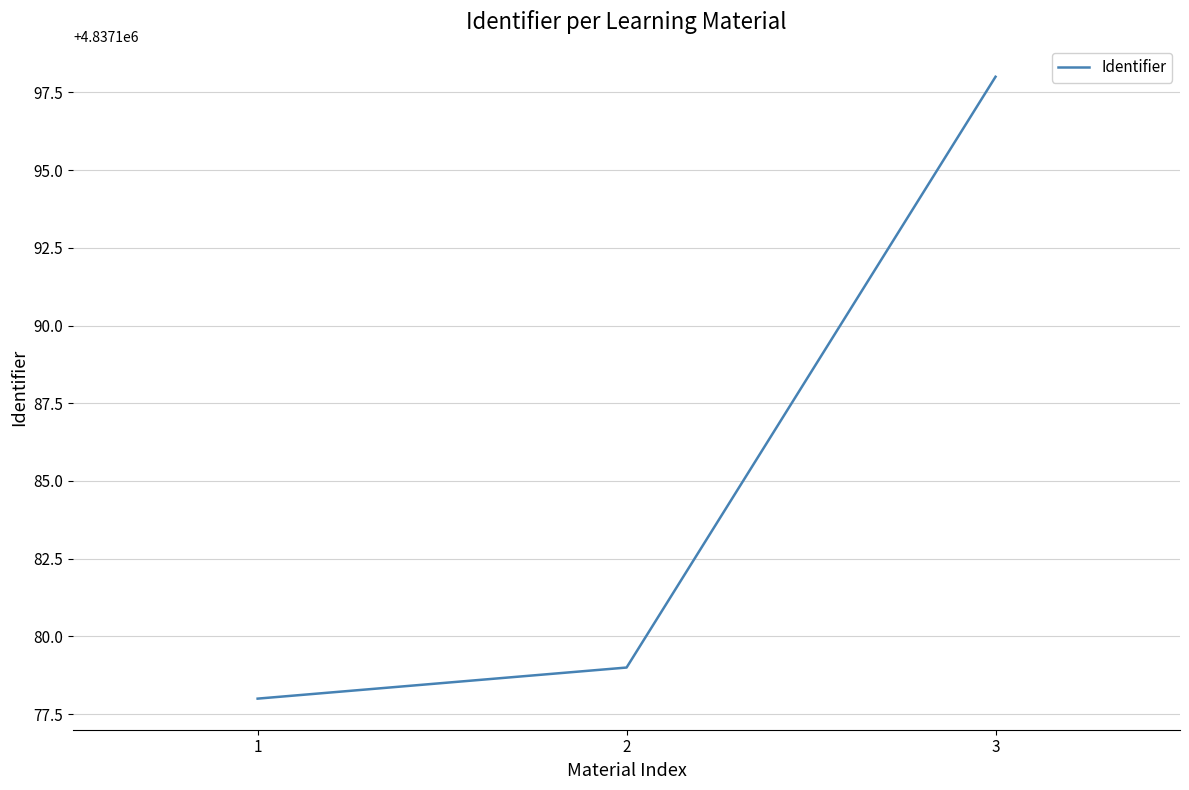

Reading right to left, list all the values displayed in this chart.

4837198	4837179	4837178